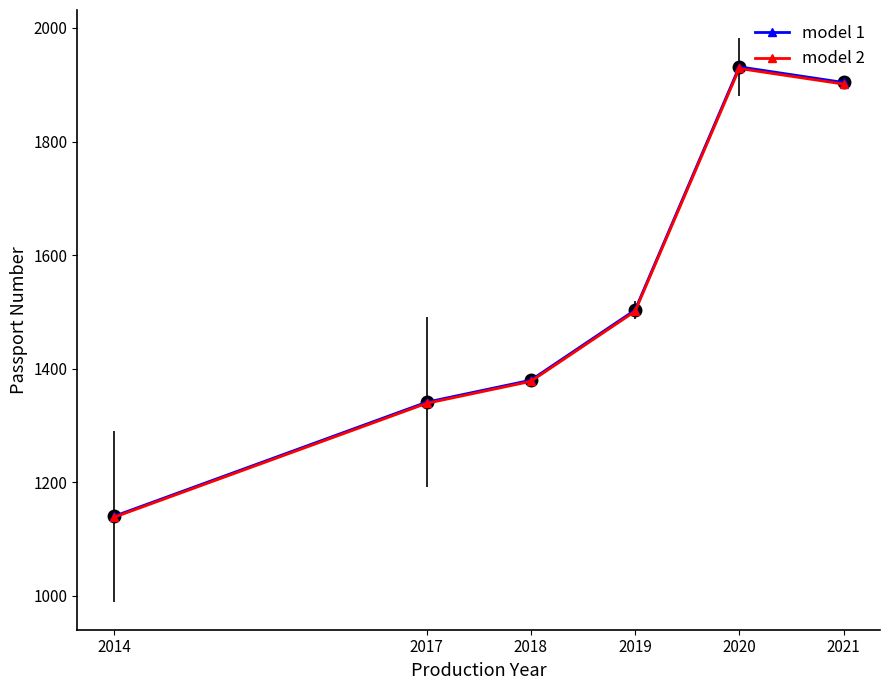

What is the average value of the model 2 series?

1530.9